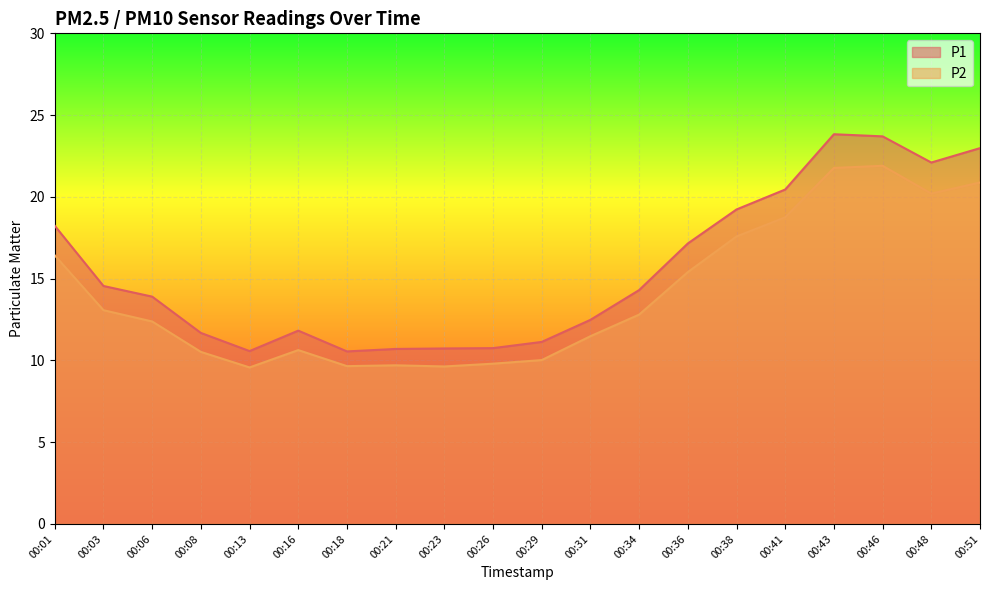

Where is P1 nearest to the value 17?

00:36